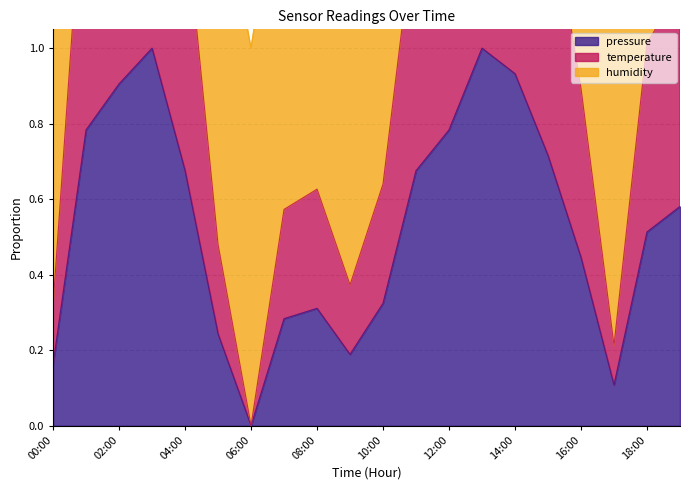

At which category does temperature reach its first local valley?

06:00